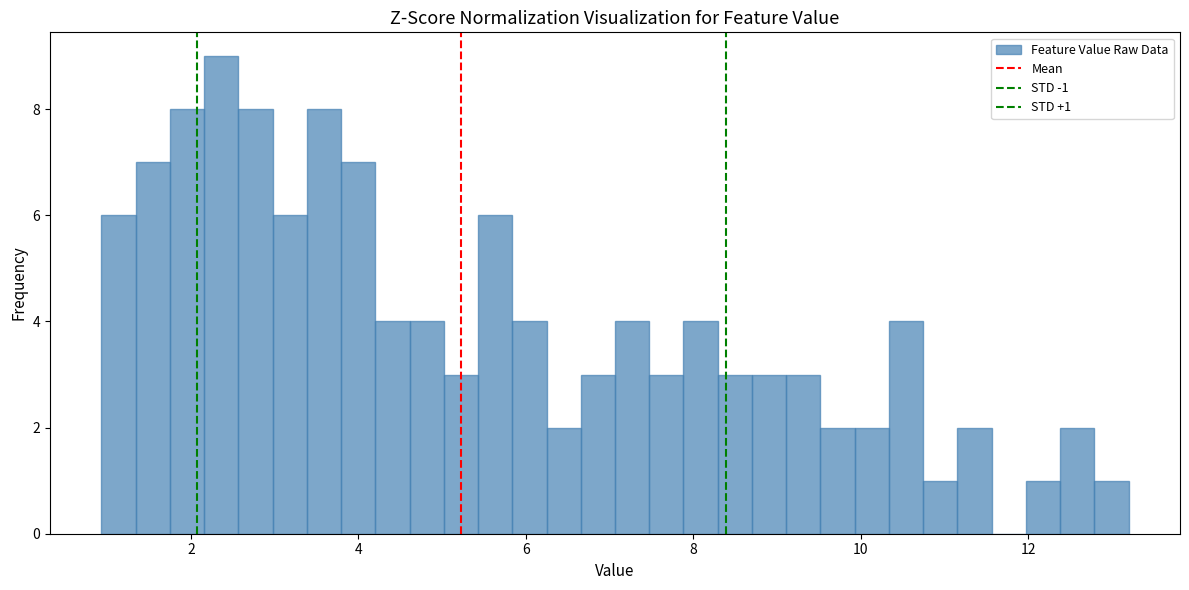

Read against the x-axis, roughly where is the centre of the tallest bar?

2.4